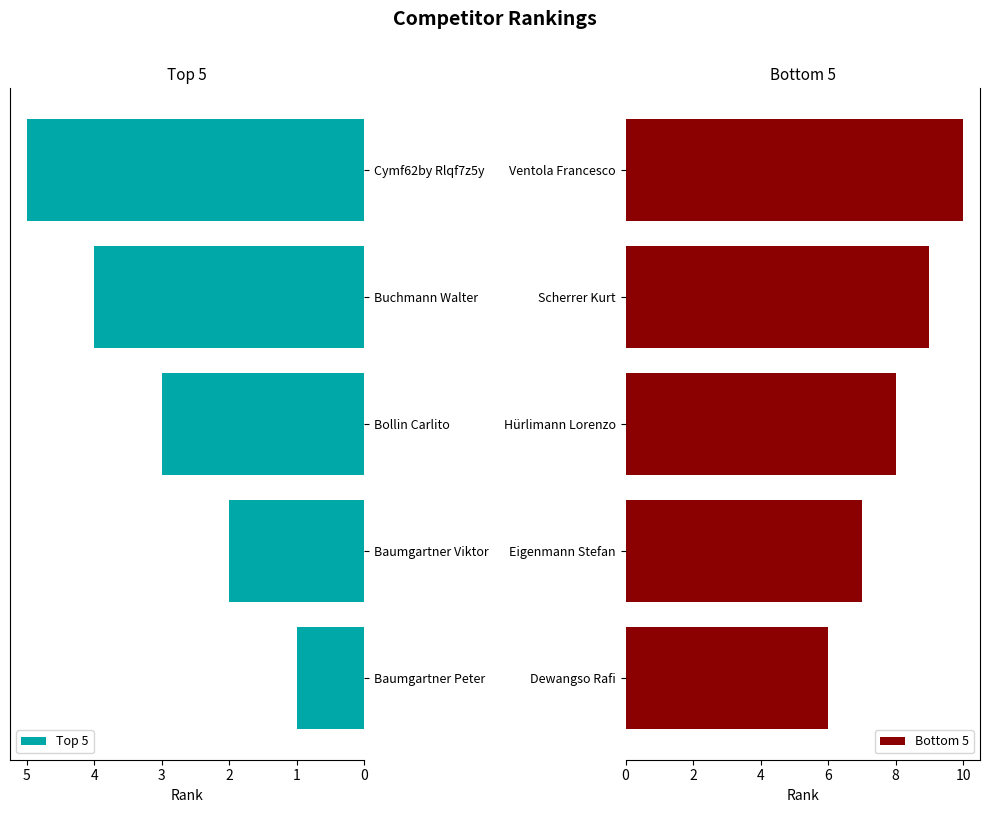

What value does the Bottom 5 series have at Ventola Francesco?

10